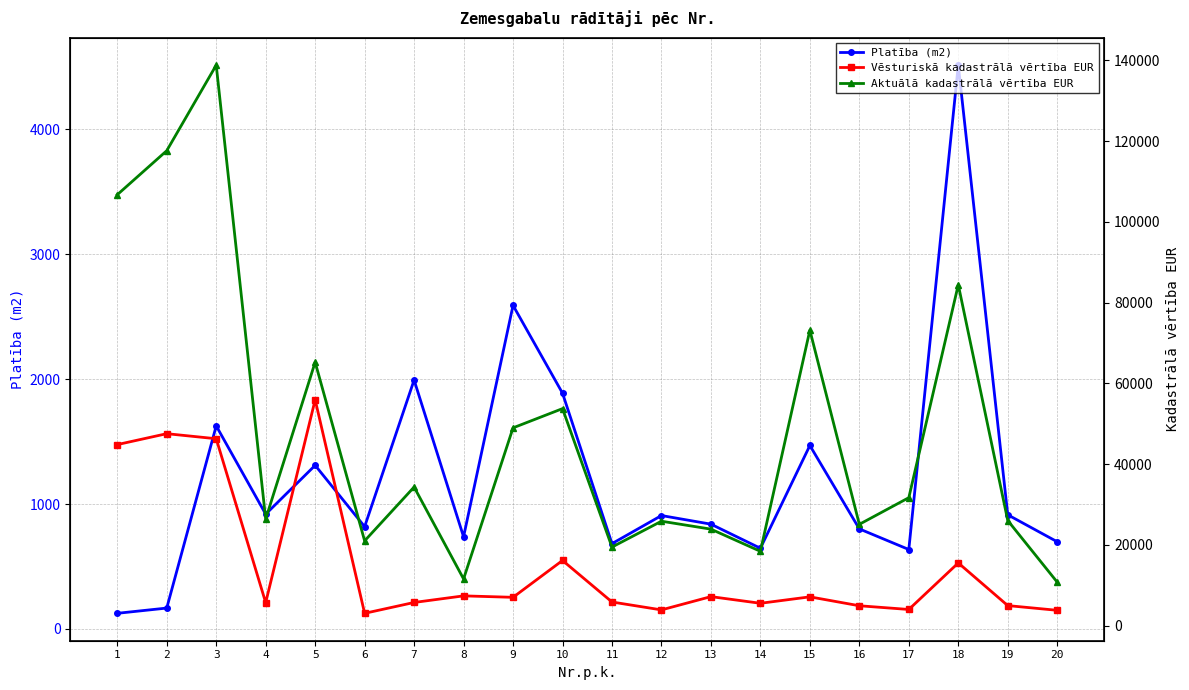

What is the minimum value for Platība (m2)?

125